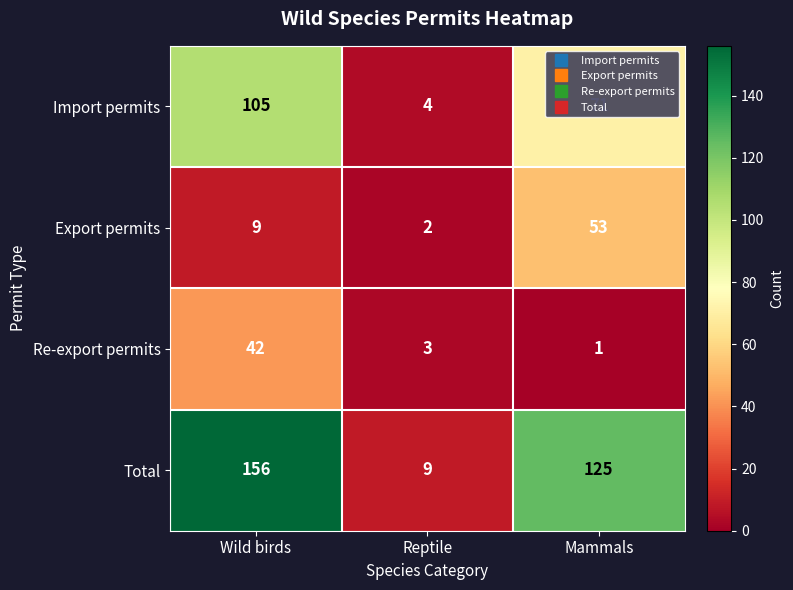

What is the difference between the highest and lowest values at Reptile?

7